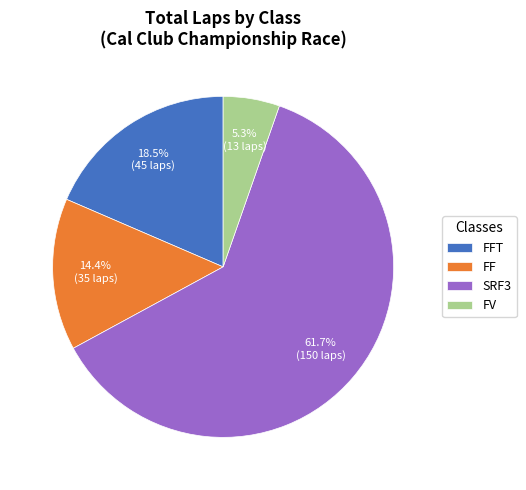

What is the largest slice in the pie chart?

SRF3